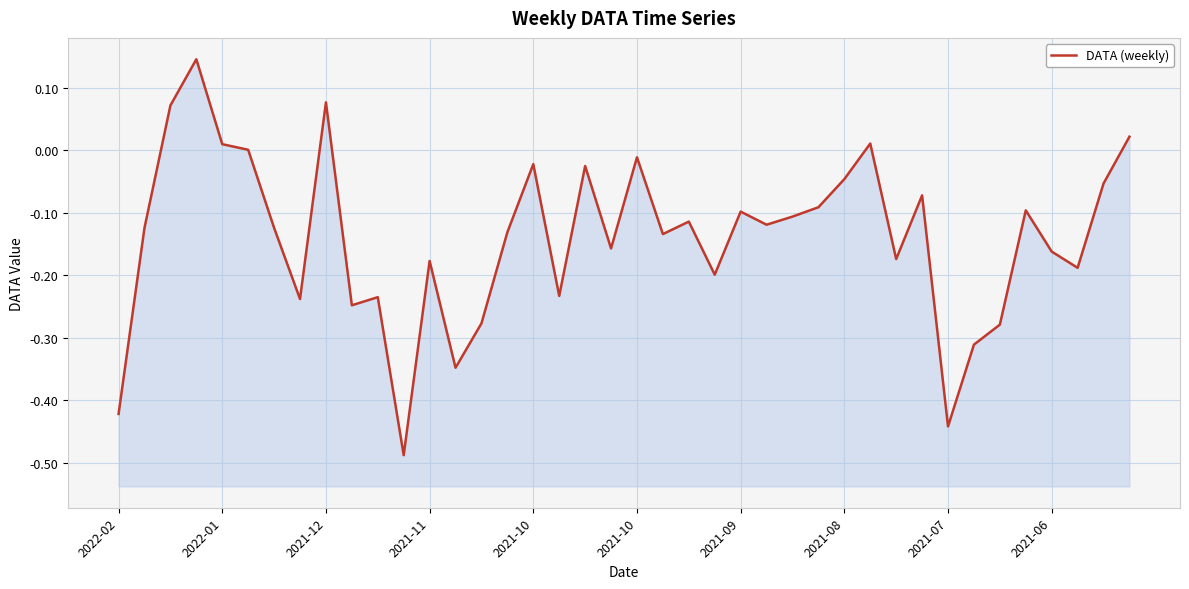

Reading left to right, list all the values displayed in this chart.

-0.4	-0.1	0.1	0.1	0.0	0.0	-0.1	-0.2	0.1	-0.2	-0.2	-0.5	-0.2	-0.3	-0.3	-0.1	-0.0	-0.2	-0.0	-0.2	-0.0	-0.1	-0.1	-0.2	-0.1	-0.1	-0.1	-0.1	-0.0	0.0	-0.2	-0.1	-0.4	-0.3	-0.3	-0.1	-0.2	-0.2	-0.1	0.0